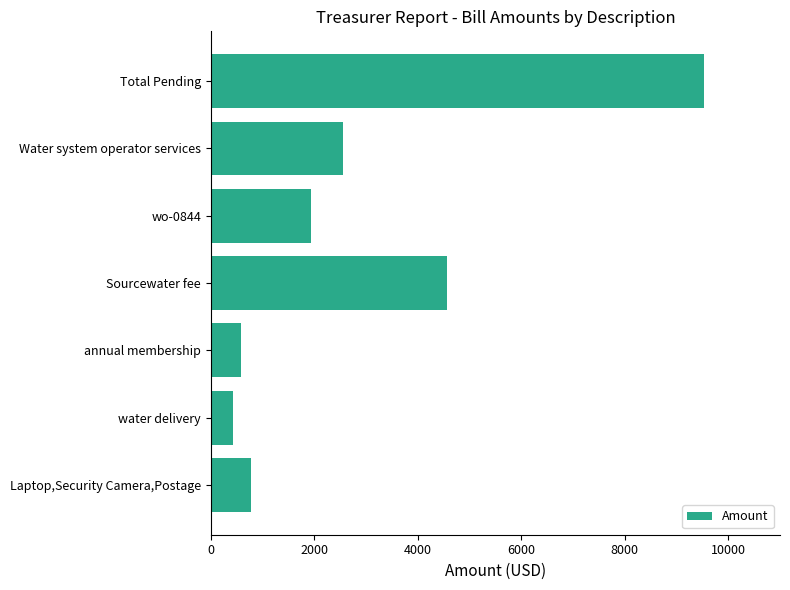

What is the change in value from wo-0844 to Laptop,Security Camera,Postage?

-1157.8